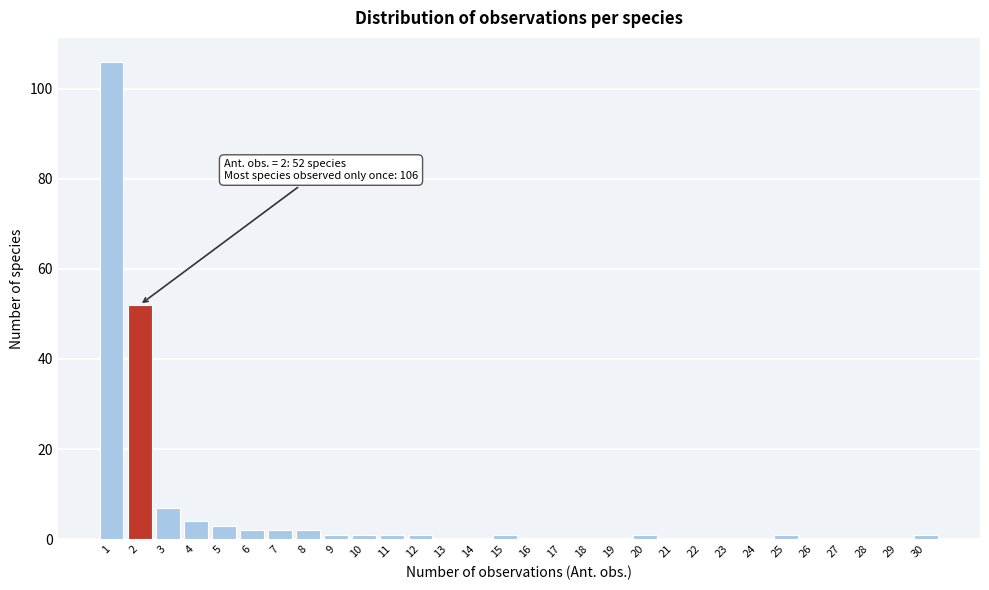

Over which range of the x-axis is the bar tallest?

0.5 to 1.5